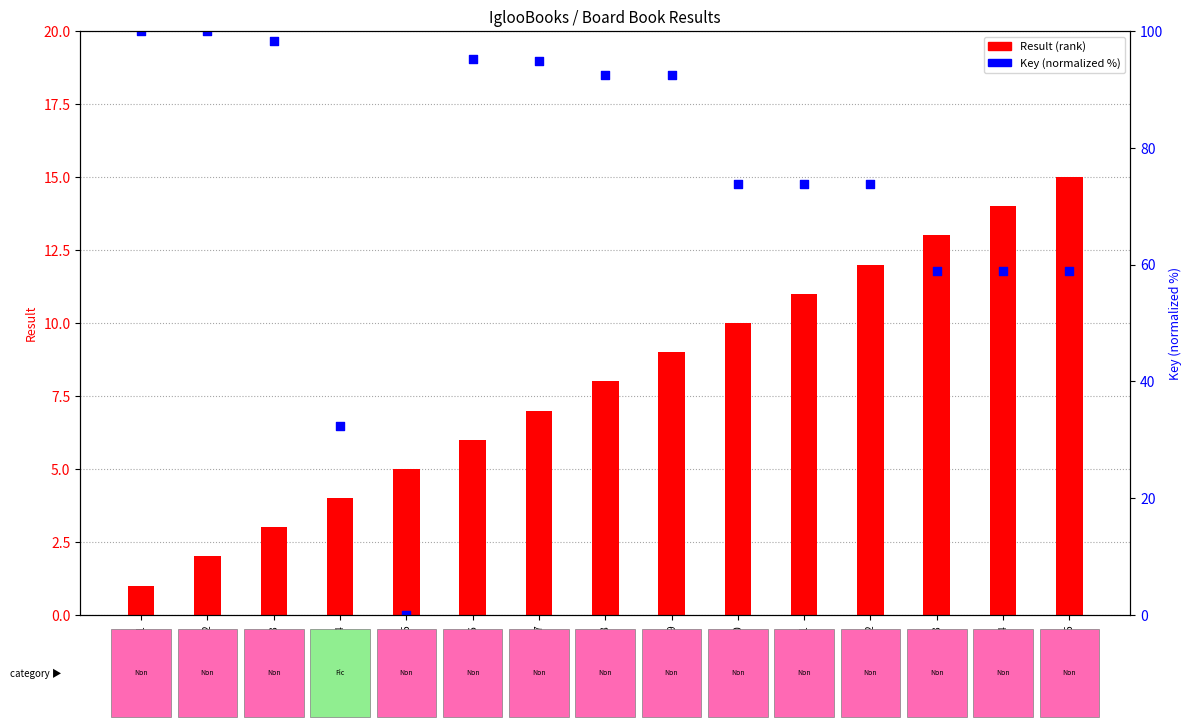

Which series has the widest spread of Y values?

Key (normalized %)